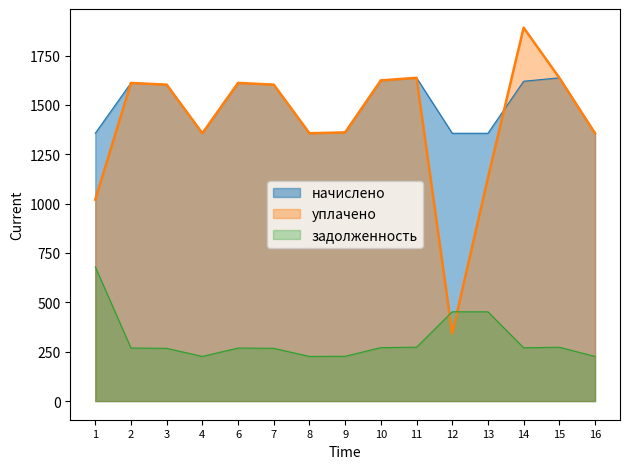

The начислено series shows 1360.8 at 9. True or false?

True